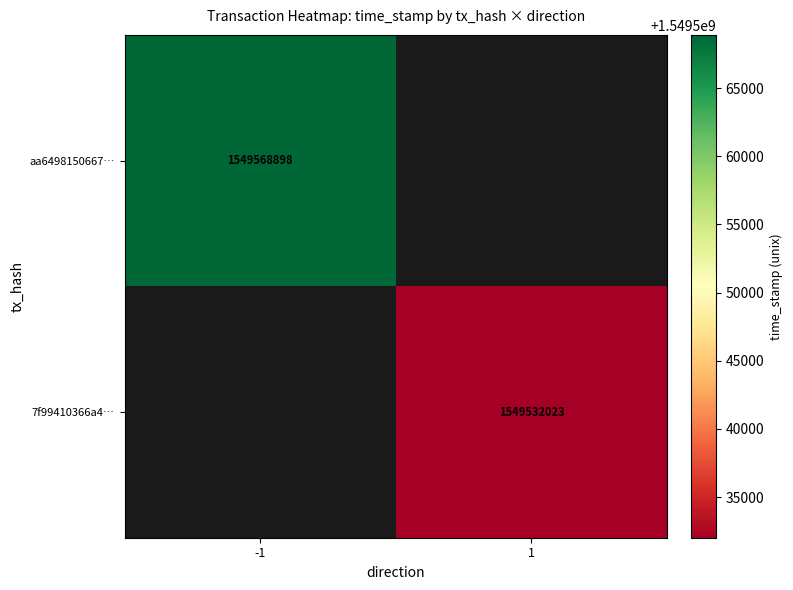

Is the value of aa6498150667… at -1 greater than the value of 7f99410366a4… at 1?

Yes